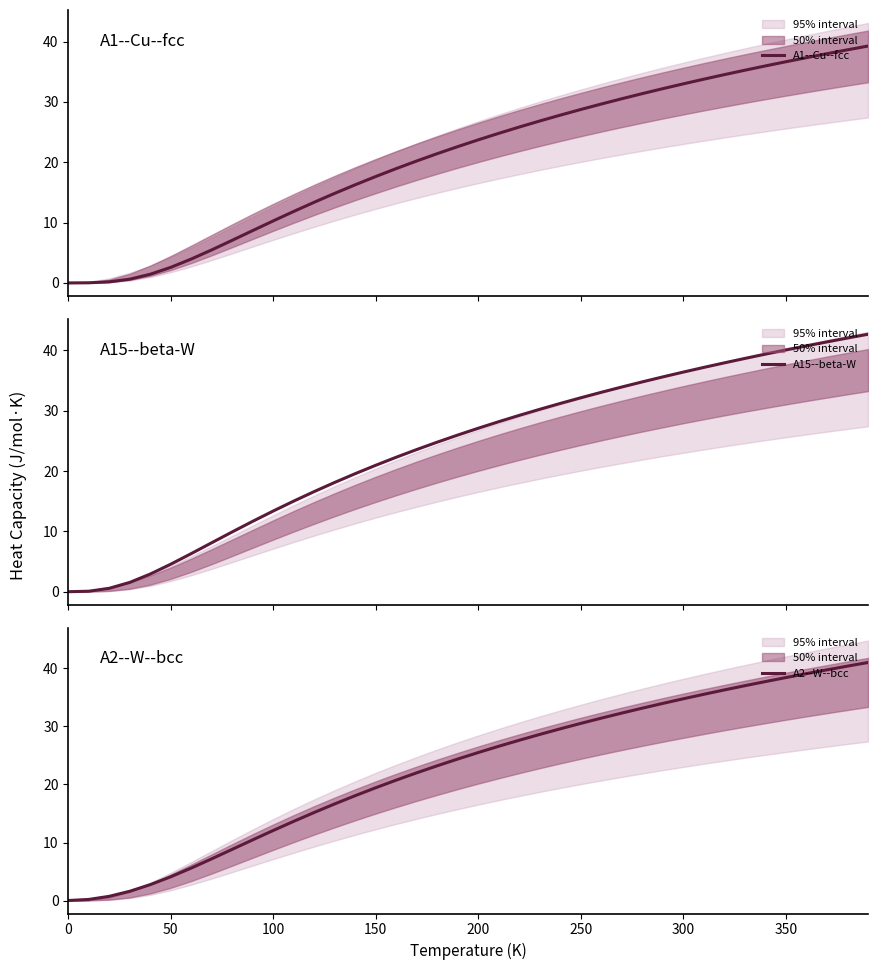

True or false: A2--W--bcc has more than 1 interior local peaks.

False